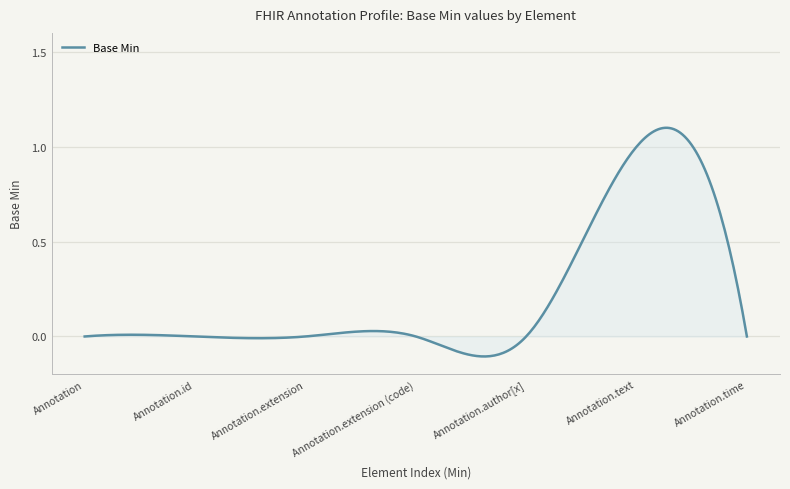

Reading left to right, list all the values displayed in this chart.

0	0	0	0	0	1	0